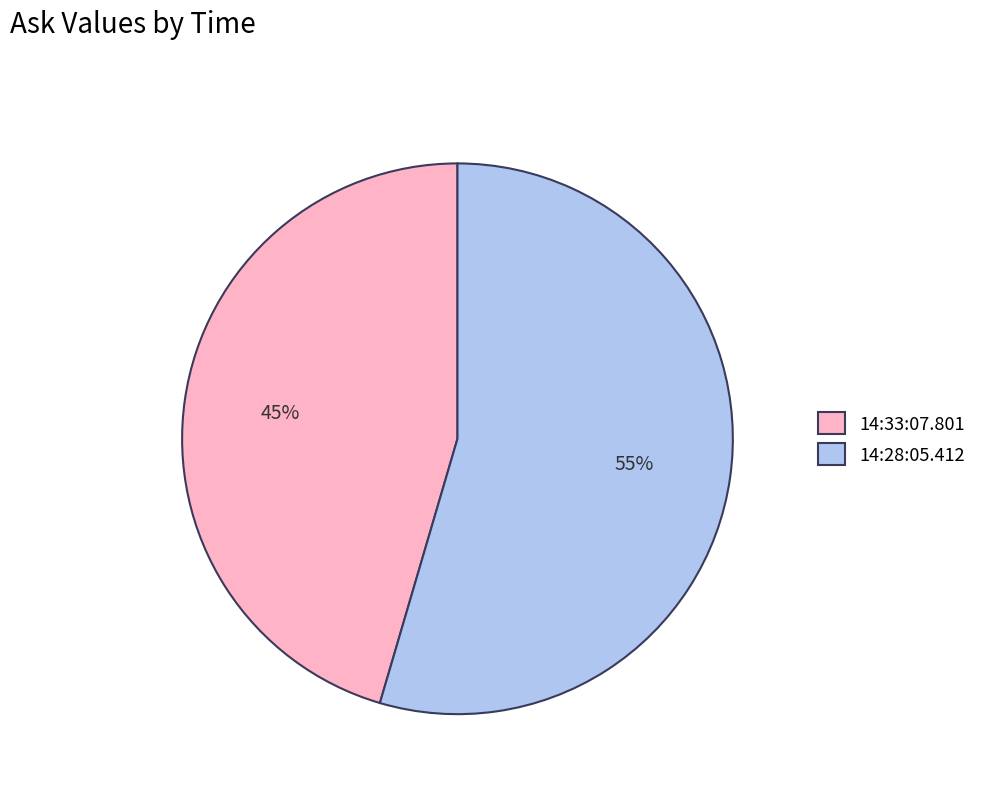

The 14:33:07.801 slice represents 60% of the pie. True or false?

False